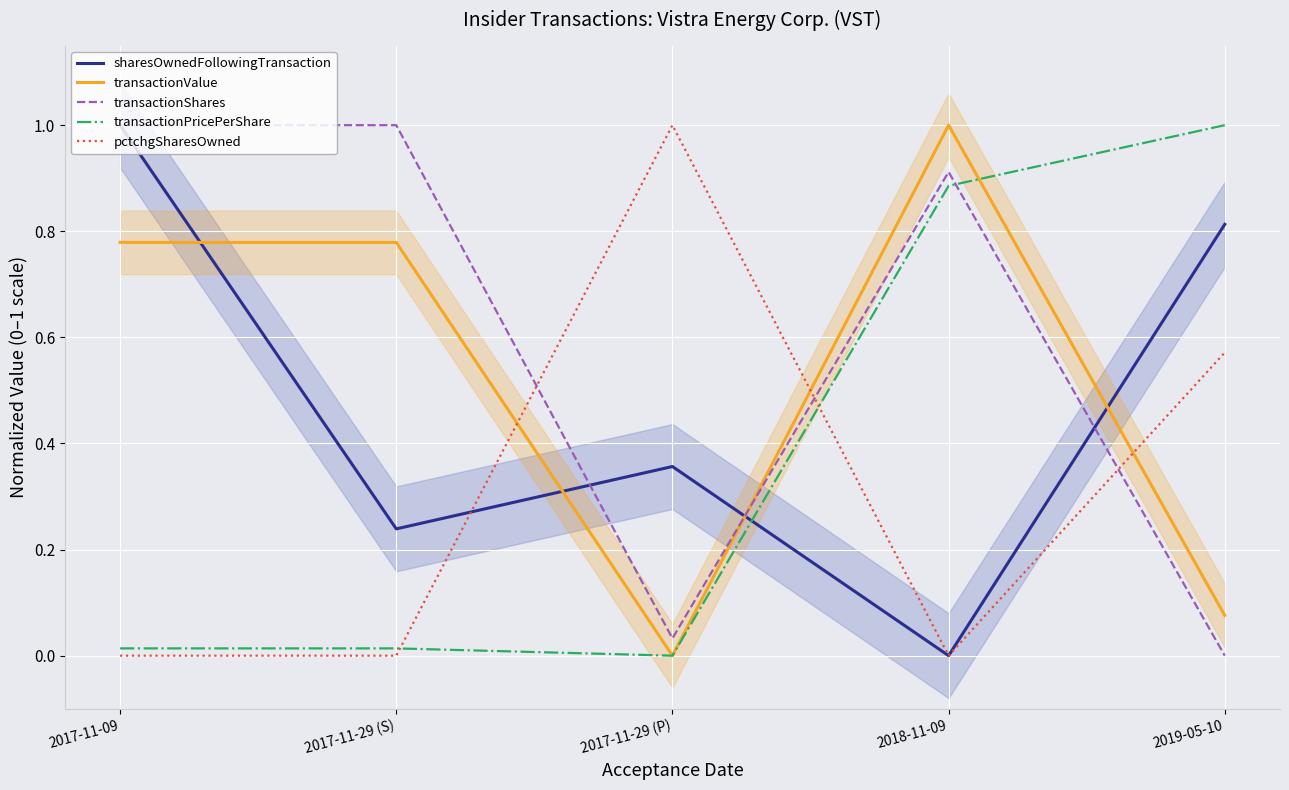

What is the total value across all series at 2017-11-29 (P)?

1.4